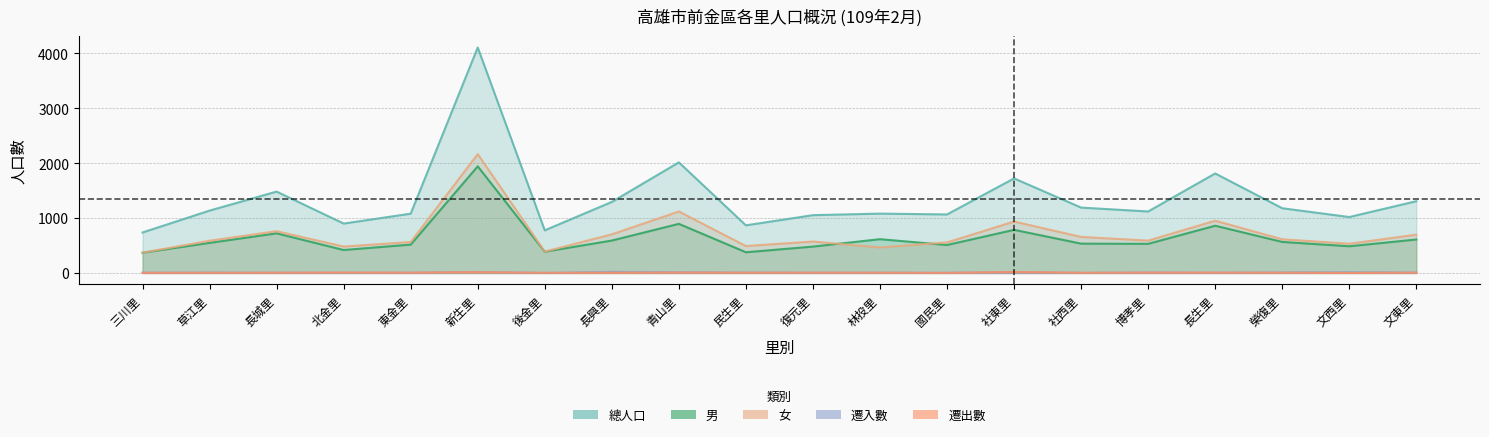

How many positive values does the 遷入數 series have?

19